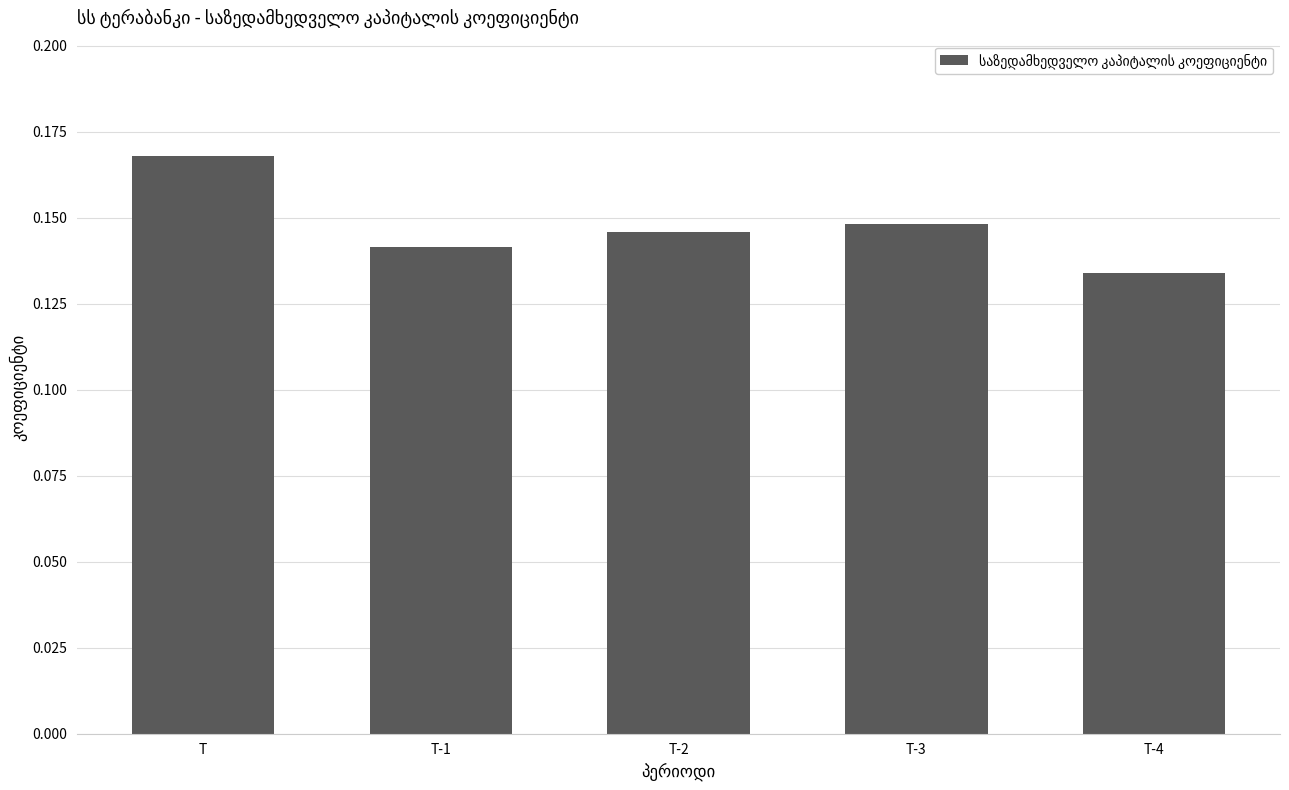

True or false: the data shows 0.3 at T-3.

False